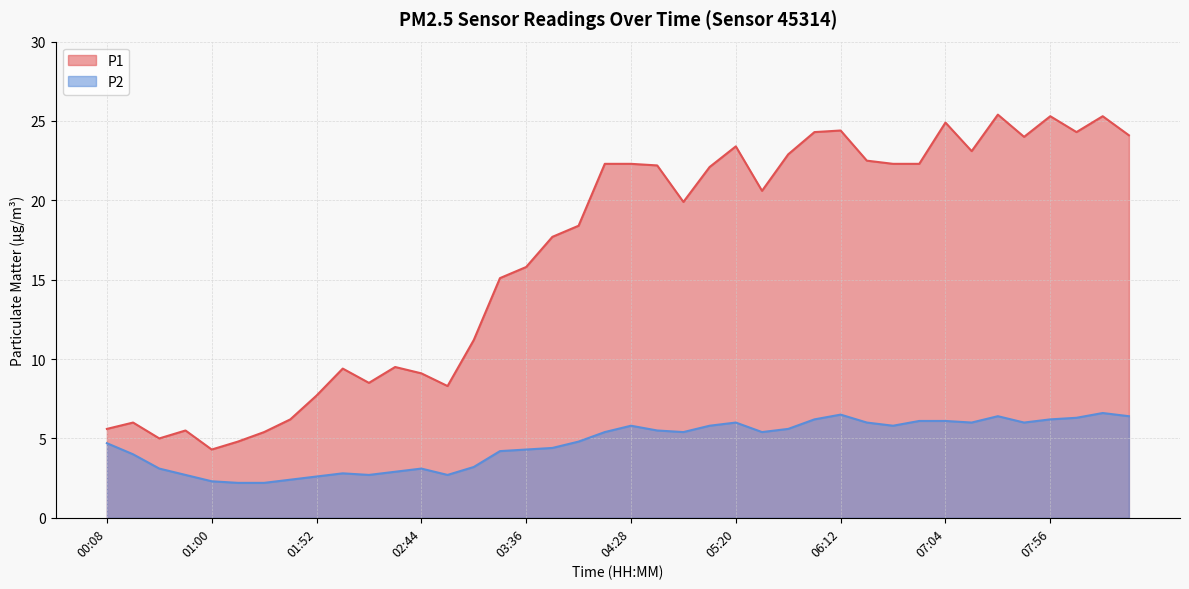

List the series in order of their peak value, highest first.

P1, P2